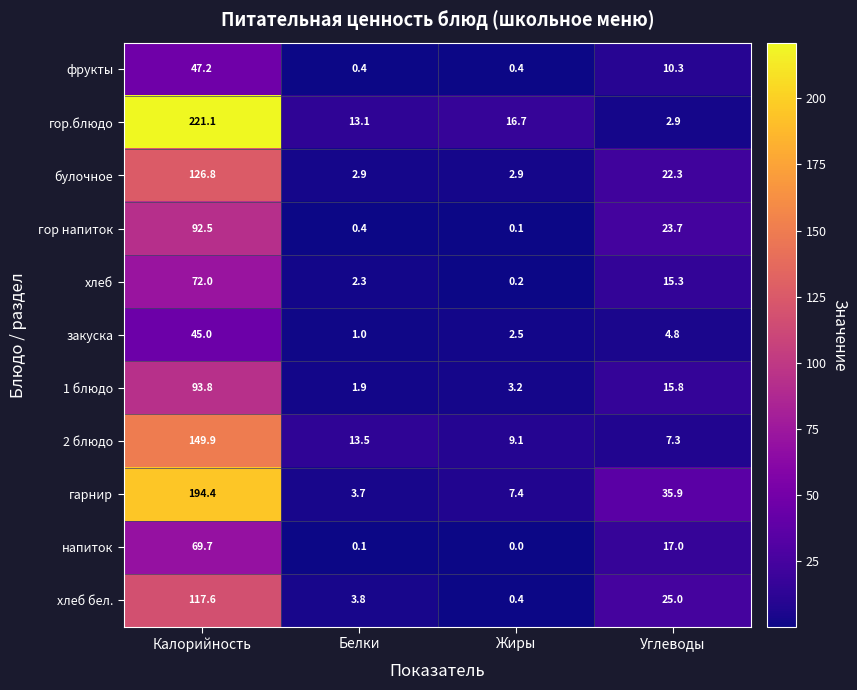

What is the difference between the maximum and minimum values in the гор.блюдо series?

218.2